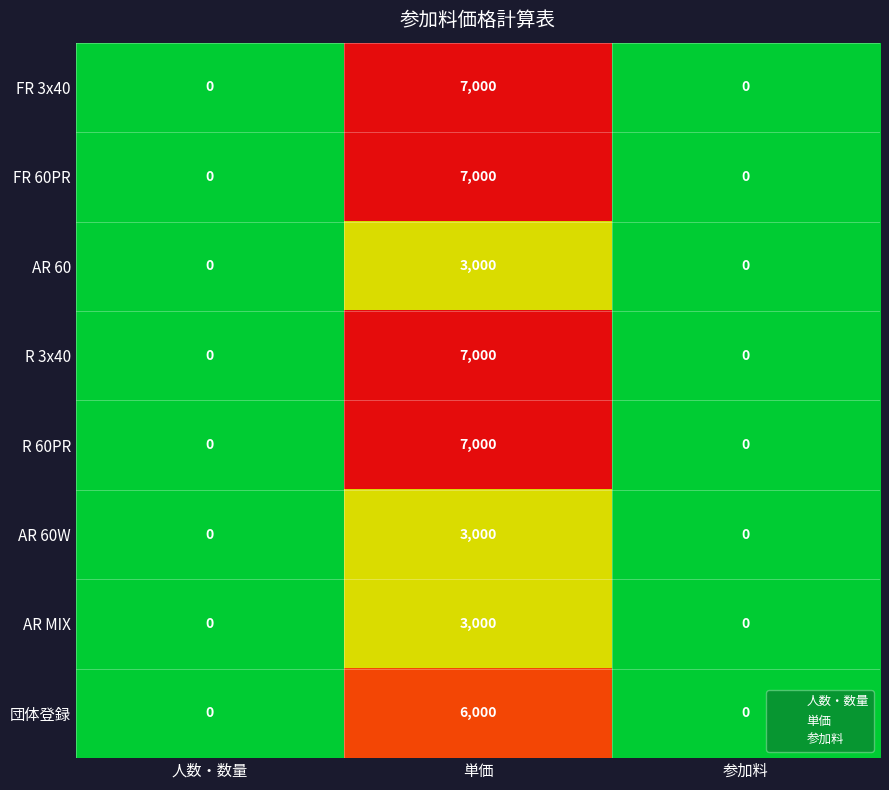

What is the sum of all AR 60W values?

3000